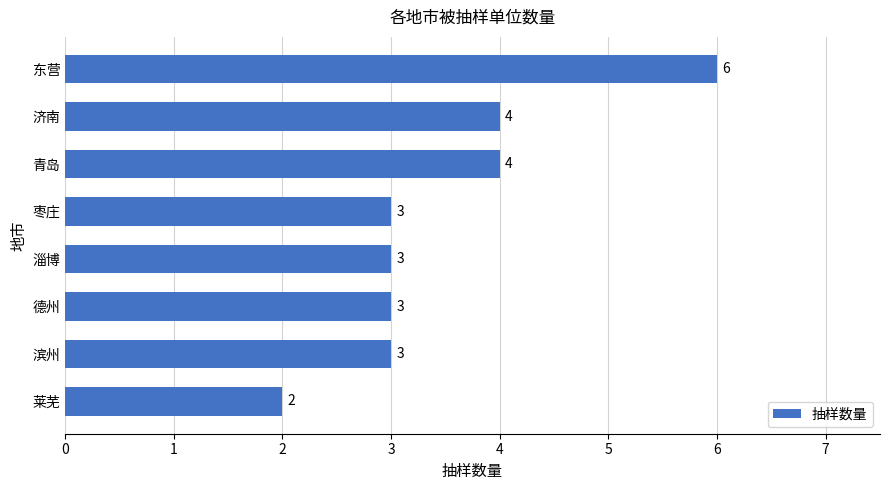

Does the chart contain any negative values?

No